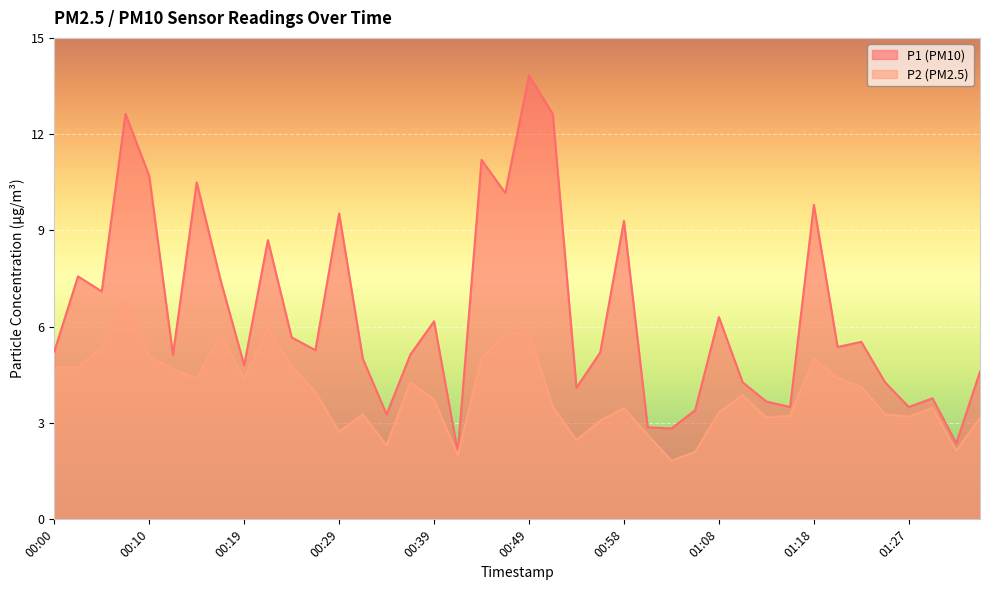

List the series in order of their overall mean, lowest first.

P2 (PM2.5), P1 (PM10)